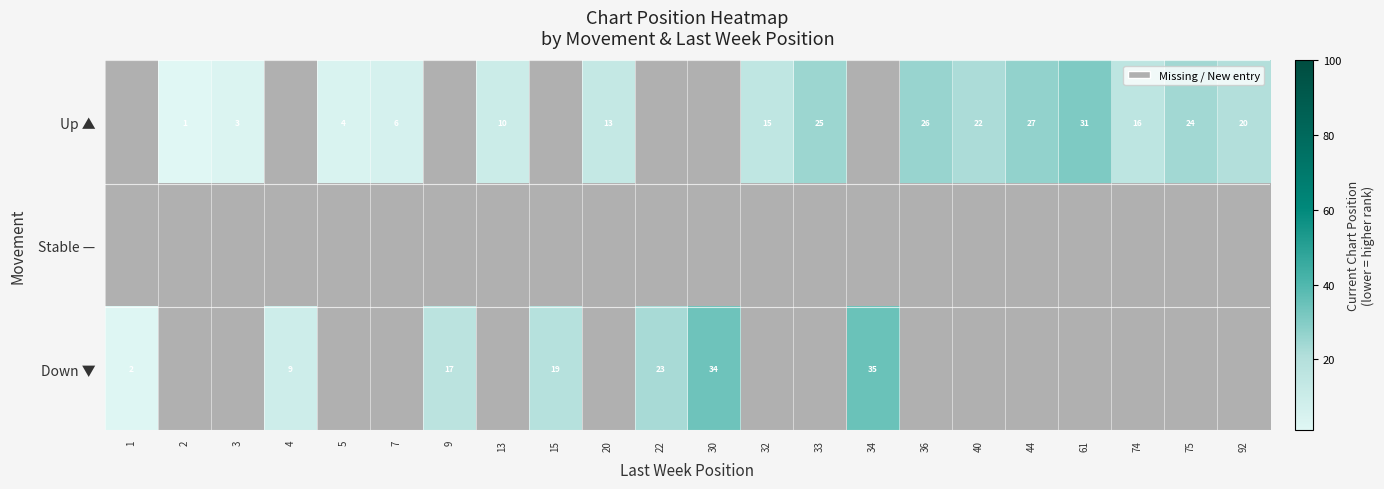

Is it true that Up ▲ equals 6 at 5?

False